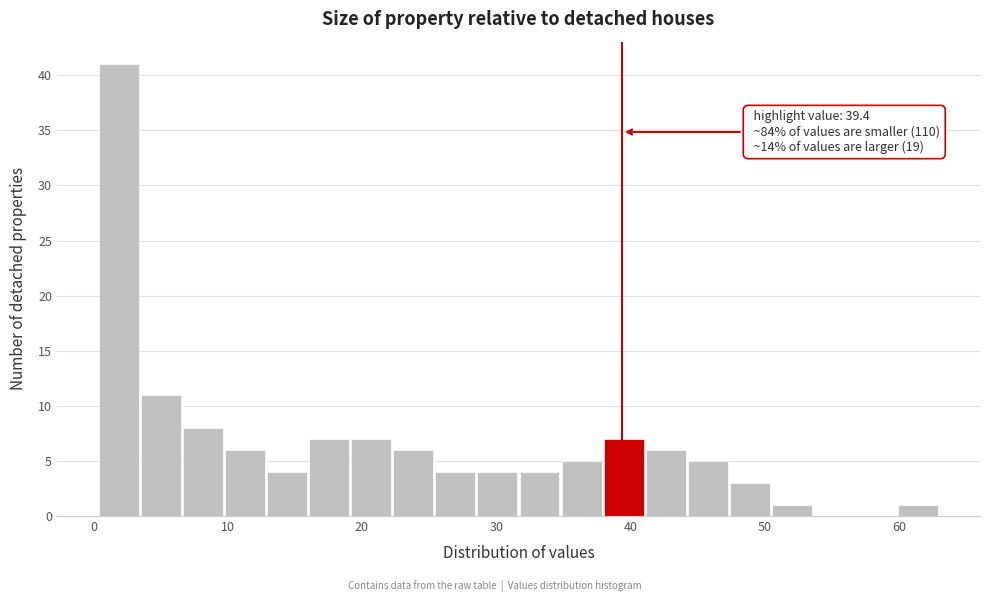

Read against the x-axis, roughly where is the centre of the tallest bar?

2